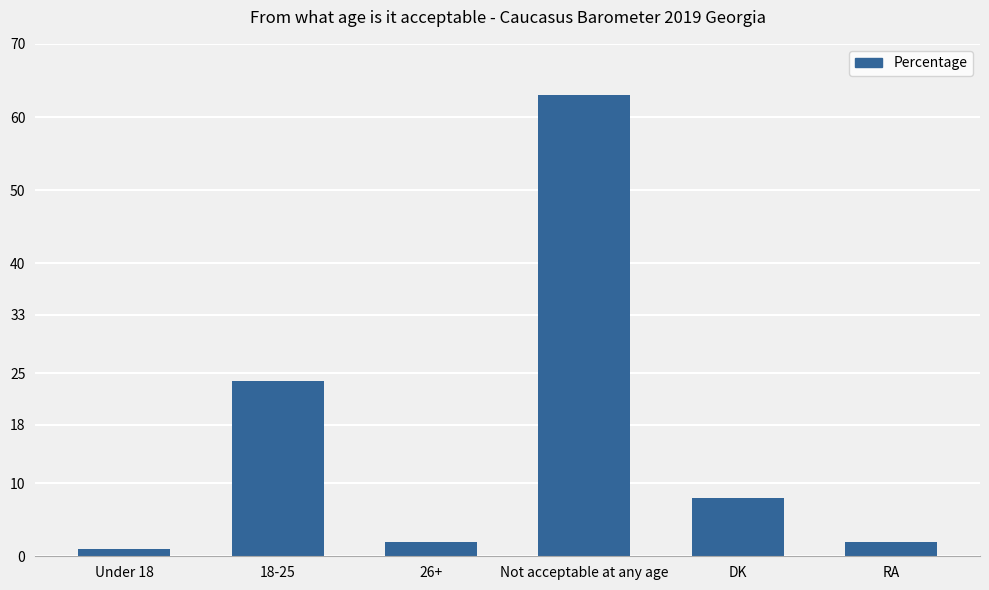

Which label corresponds to the largest value in the chart?

Not acceptable at any age